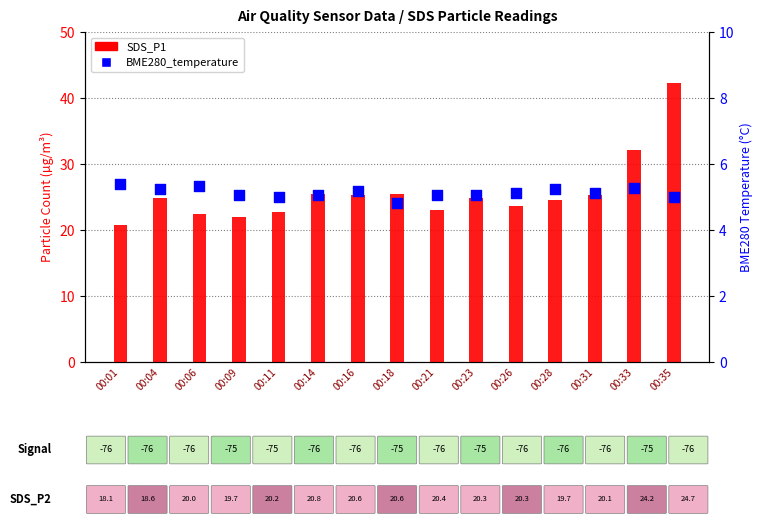

Which series contains the highest Y value?

SDS_P1